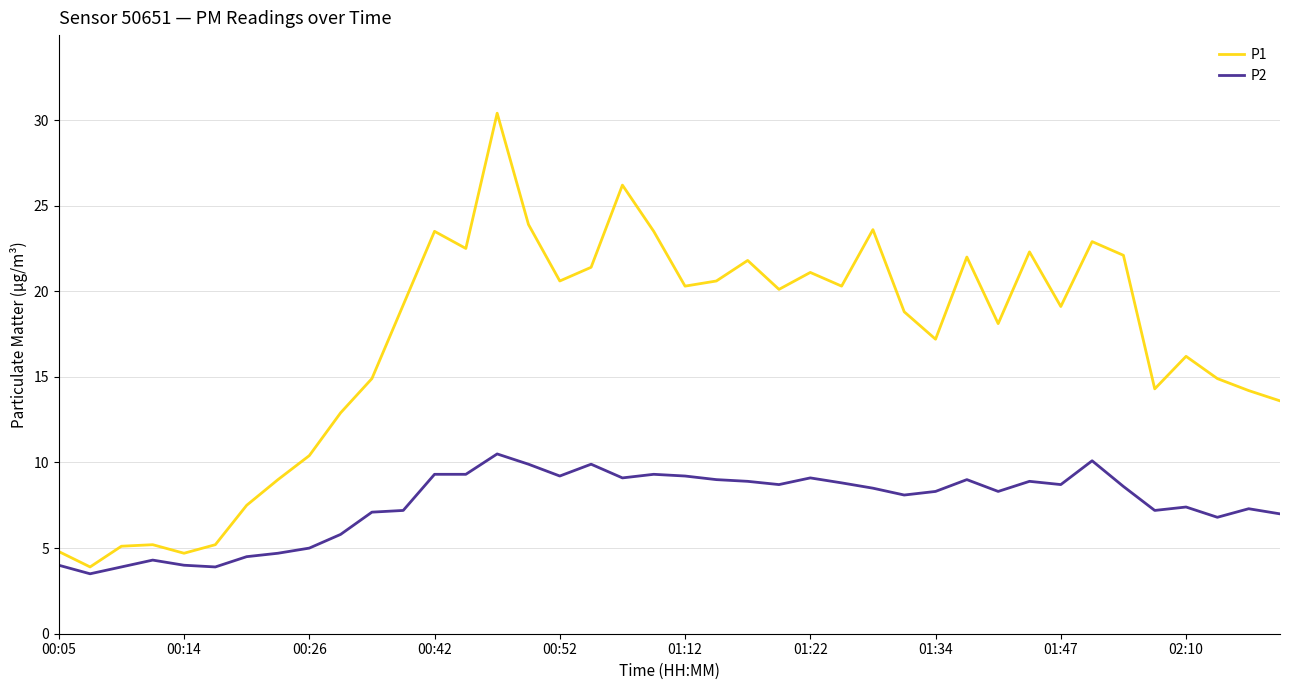

List the series in order of their peak value, highest first.

P1, P2